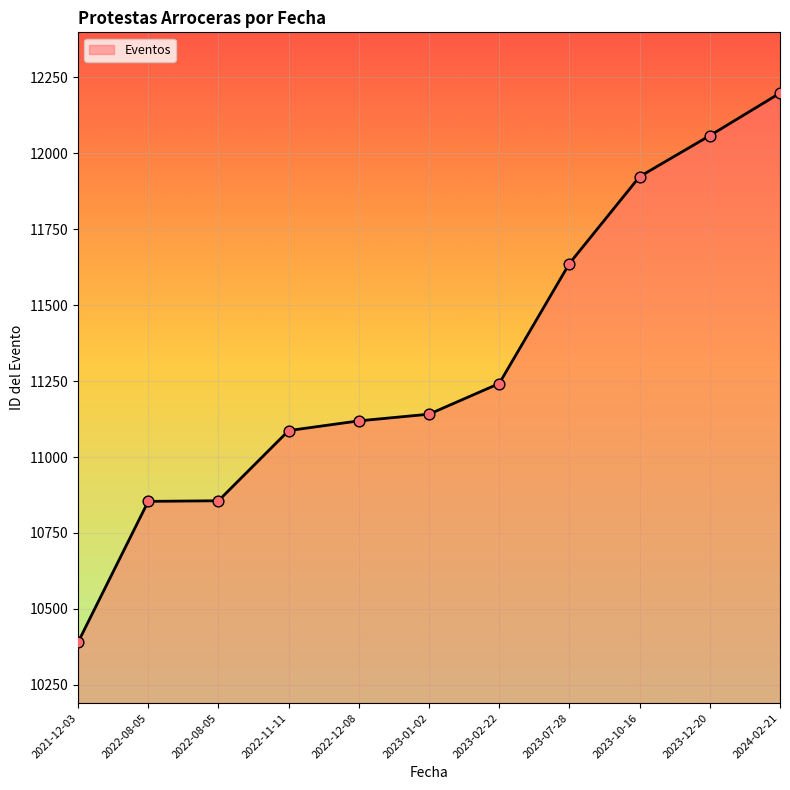

How many lines are shown in the chart?

1